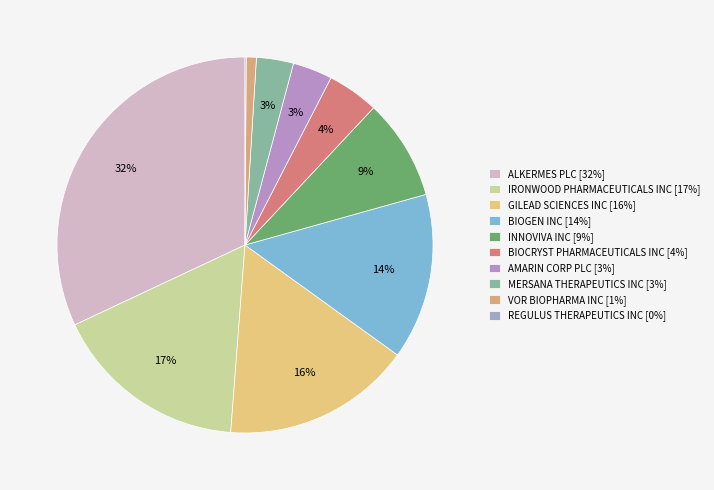

What is the smallest slice in the pie chart?

REGULUS THERAPEUTICS INC